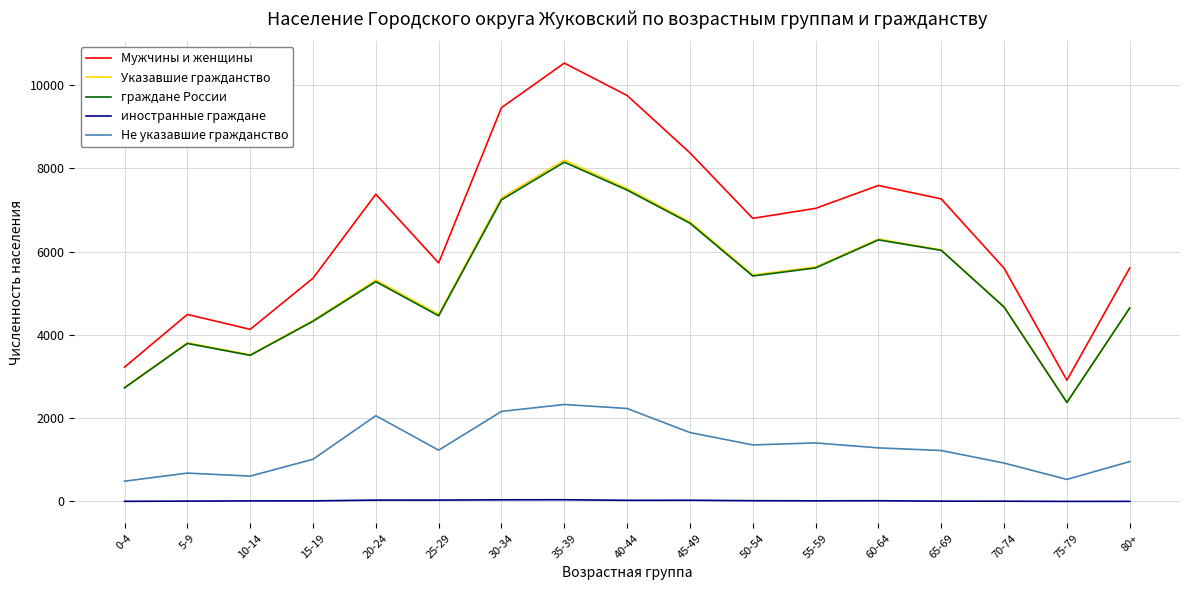

Which category has the highest value in the Мужчины и женщины series?

35-39